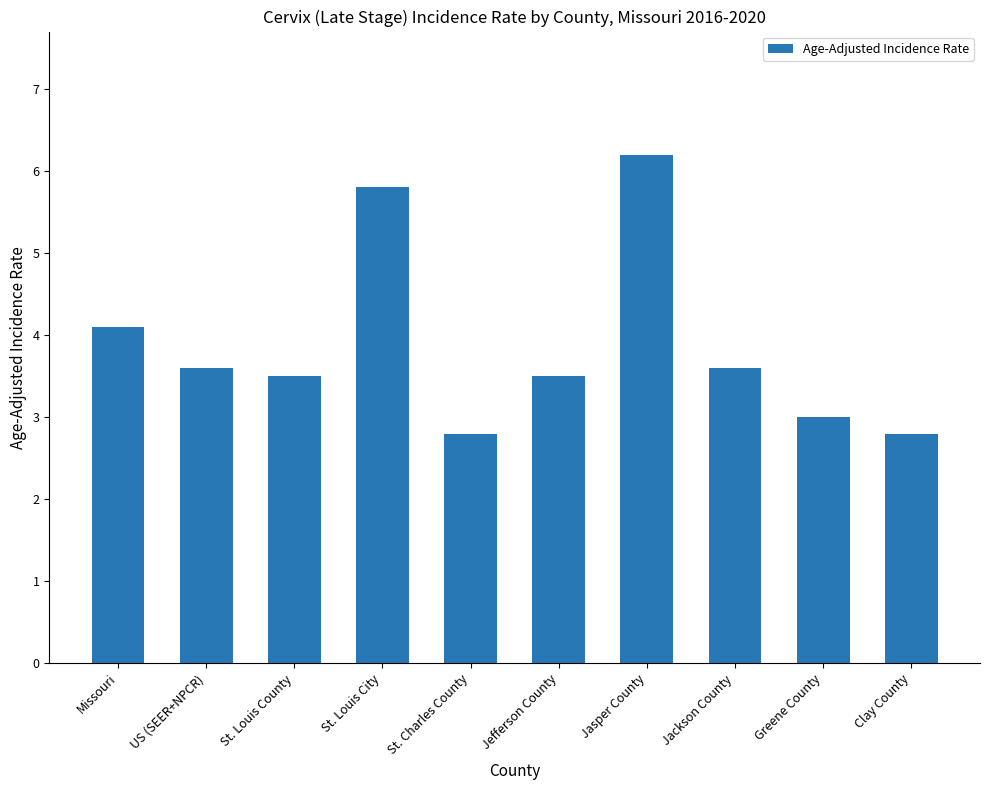

The value at St. Louis City is 5.8. True or false?

True